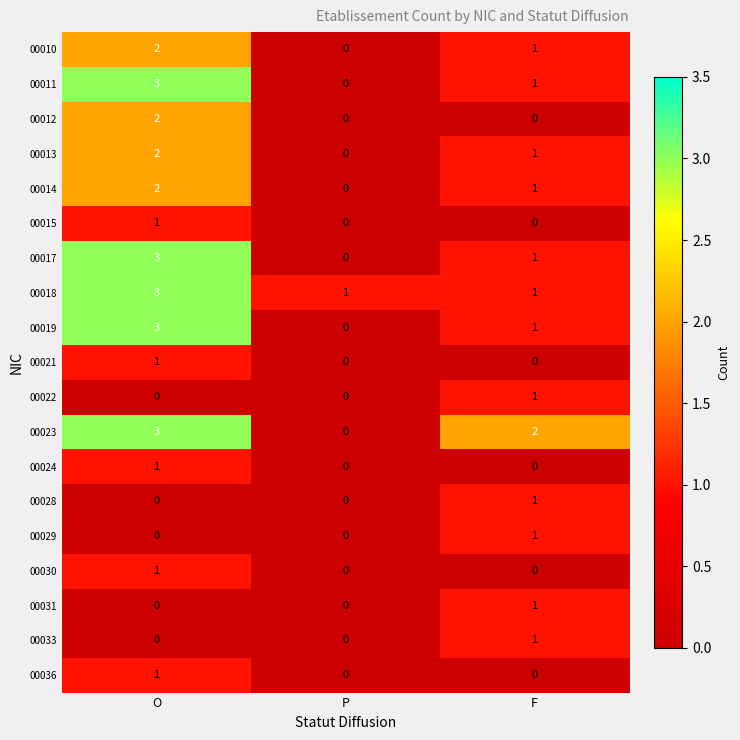

What is the total value across all series at O?

28